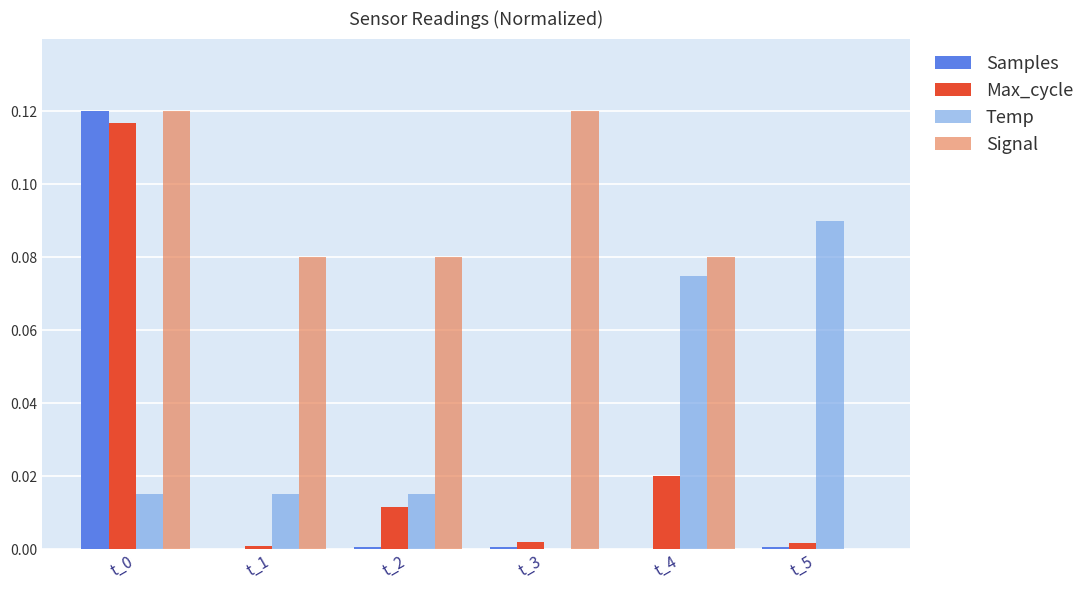

Which series changed the most between t_3 and t_4?

Temp